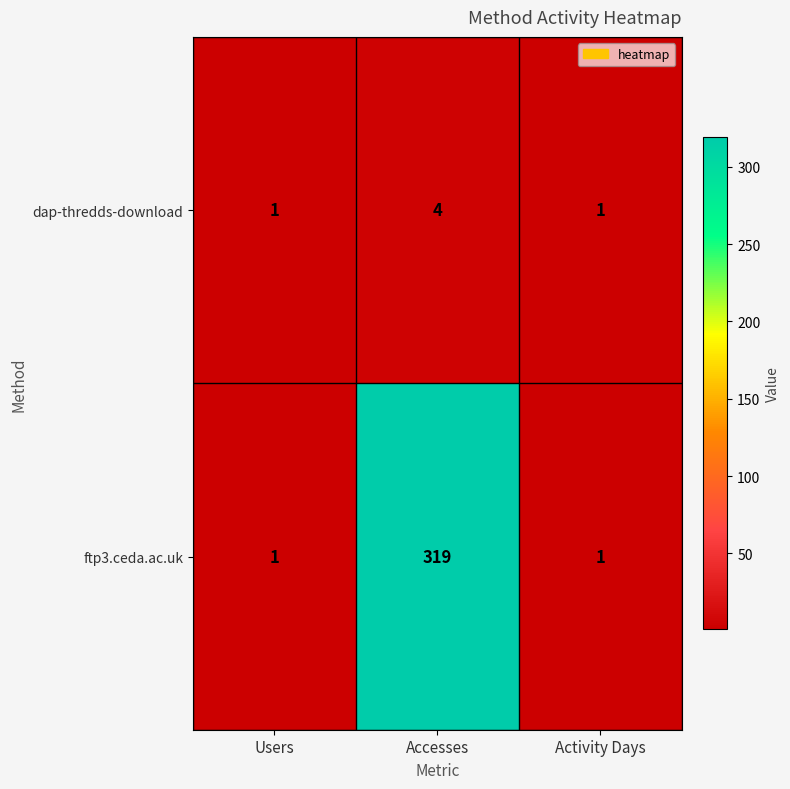

What is the maximum value shown in the chart?

319